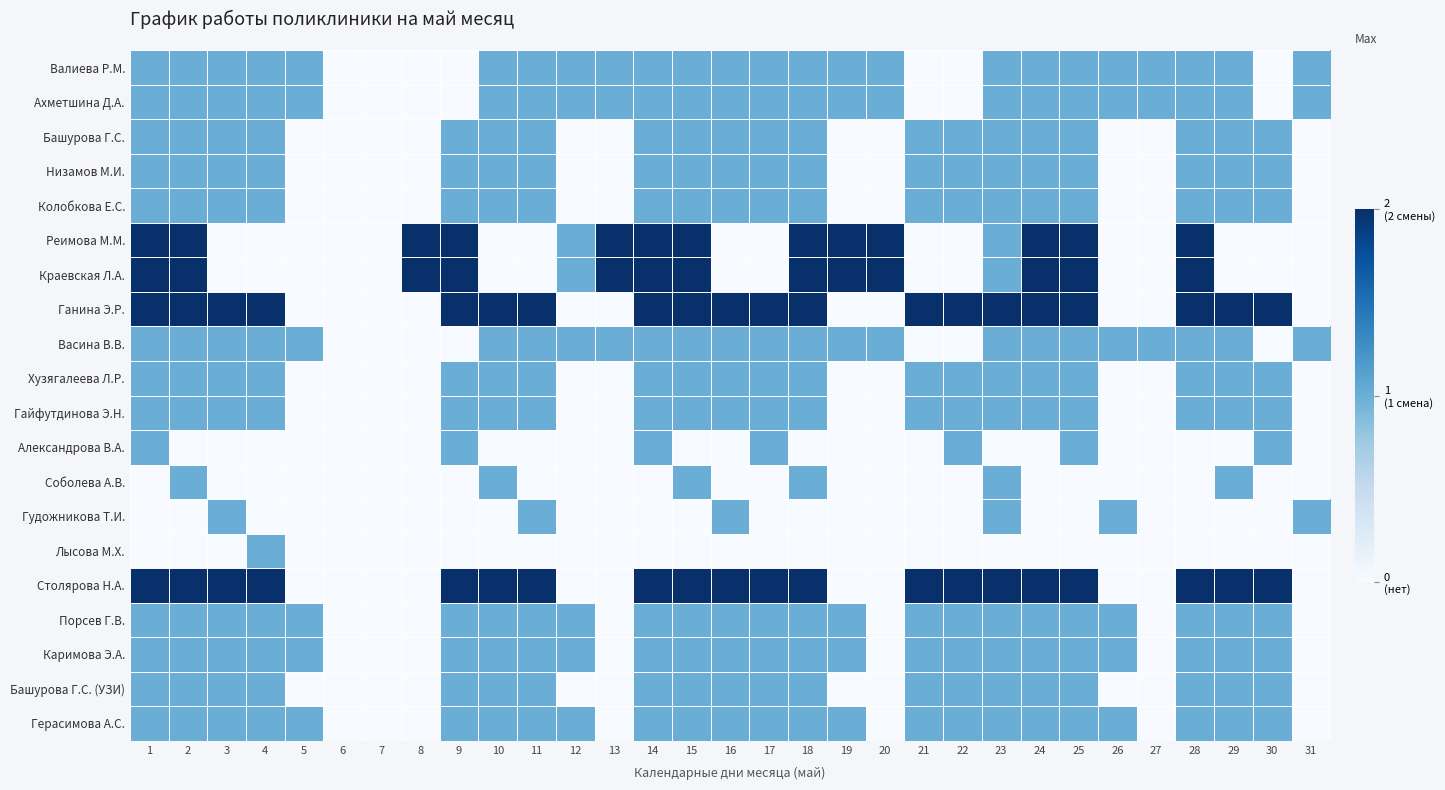

At 10, list the series in order from smallest to largest.

Реимова М.М., Краевская Л.А., Александрова В.А., Гудожникова Т.И., Лысова М.Х., Валиева Р.М., Ахметшина Д.А., Башурова Г.С., Низамов М.И., Колобкова Е.С., Васина В.В., Хузягалеева Л.Р., Гайфутдинова Э.Н., Соболева А.В., Порсев Г.В., Каримова Э.А., Башурова Г.С. (УЗИ), Герасимова А.С., Ганина Э.Р., Столярова Н.А.